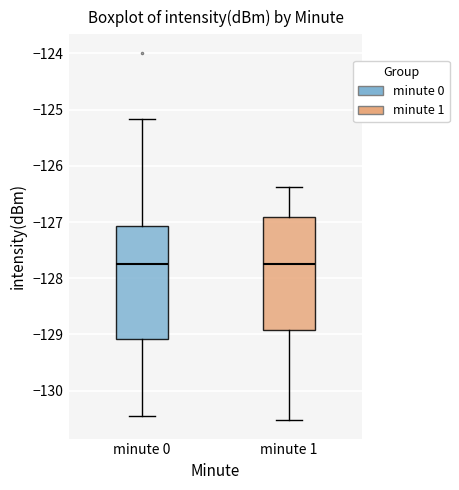

Reading left to right, transcribe this box plot: for each box, give where its median line is, the range the box spans, and where its two whiskers end, as read against the y-axis. The values are not printed on the chart, so give them approximately, as read against the axis.

minute 0: median -127.7, box -129.1 to -127.1, whiskers -130.5 to -125.2
minute 1: median -127.7, box -128.9 to -126.9, whiskers -130.5 to -126.4